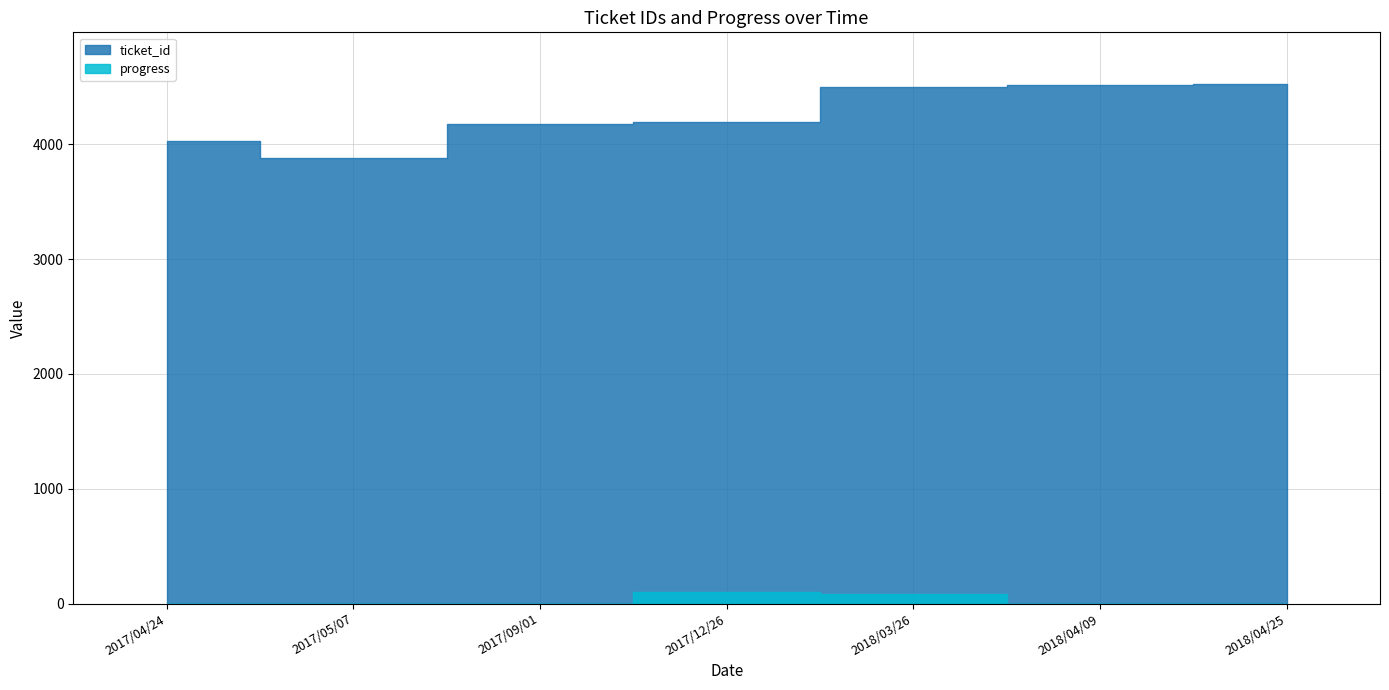

Is the value of progress at 2018/04/25 greater than the value of ticket_id at 2017/09/01?

No